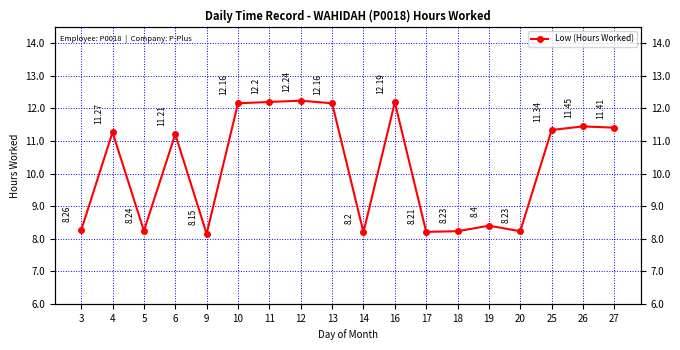

Rank the categories by value from lowest to highest.

9, 14, 17, 18, 20, 5, 3, 19, 6, 4, 25, 27, 26, 10, 13, 16, 11, 12